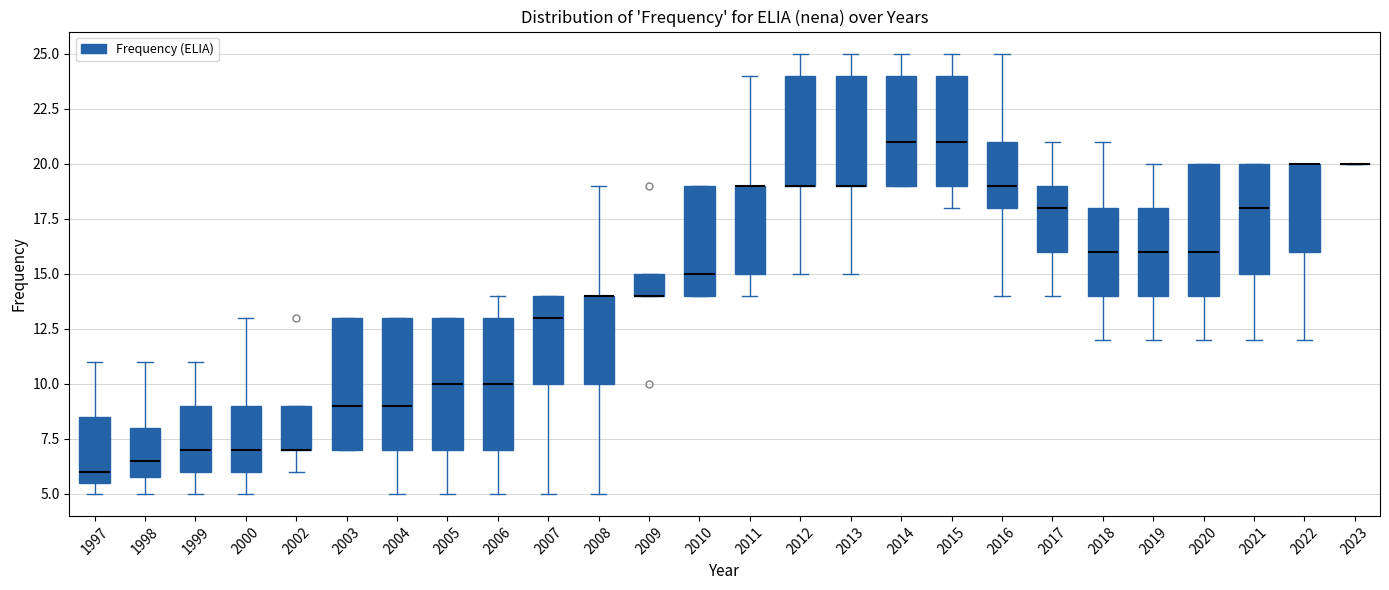

Reading left to right, transcribe this box plot: for each box, give where its median line is, the range the box spans, and where its two whiskers end, as read against the y-axis. The values are not printed on the chart, so give them approximately, as read against the axis.

1997: median 6.0, box 5.5 to 8.5, whiskers 5.0 to 11.0
1998: median 6.5, box 6.0 to 8.0, whiskers 5.0 to 11.0
1999: median 7.0, box 6.0 to 9.0, whiskers 5.0 to 11.0
2000: median 7.0, box 6.0 to 9.0, whiskers 5.0 to 13.0
2002: median 7.0 (drawn on the box's lower edge), box 7.0 to 9.0, whiskers 6.0 to 9.0
2003: median 9.0, box 7.0 to 13.0, whiskers 7.0 to 13.0
2004: median 9.0, box 7.0 to 13.0, whiskers 5.0 to 13.0
2005: median 10.0, box 7.0 to 13.0, whiskers 5.0 to 13.0
2006: median 10.0, box 7.0 to 13.0, whiskers 5.0 to 14.0
2007: median 13.0, box 10.0 to 14.0, whiskers 5.0 to 14.0
2008: median 14.0 (drawn on the box's upper edge), box 10.0 to 14.0, whiskers 5.0 to 19.0
2009: median 14.0 (drawn on the box's lower edge), box 14.0 to 15.0, whiskers 14.0 to 15.0
2010: median 15.0, box 14.0 to 19.0, whiskers 14.0 to 19.0
2011: median 19.0 (drawn on the box's upper edge), box 15.0 to 19.0, whiskers 14.0 to 24.0
2012: median 19.0 (drawn on the box's lower edge), box 19.0 to 24.0, whiskers 15.0 to 25.0
2013: median 19.0 (drawn on the box's lower edge), box 19.0 to 24.0, whiskers 15.0 to 25.0
2014: median 21.0, box 19.0 to 24.0, whiskers 19.0 to 25.0
2015: median 21.0, box 19.0 to 24.0, whiskers 18.0 to 25.0
2016: median 19.0, box 18.0 to 21.0, whiskers 14.0 to 25.0
2017: median 18.0, box 16.0 to 19.0, whiskers 14.0 to 21.0
2018: median 16.0, box 14.0 to 18.0, whiskers 12.0 to 21.0
2019: median 16.0, box 14.0 to 18.0, whiskers 12.0 to 20.0
2020: median 16.0, box 14.0 to 20.0, whiskers 12.0 to 20.0
2021: median 18.0, box 15.0 to 20.0, whiskers 12.0 to 20.0
2022: median 20.0 (drawn on the box's upper edge), box 16.0 to 20.0, whiskers 12.0 to 20.0
2023: box collapsed to a line at 20.0, whiskers 20.0 to 20.0